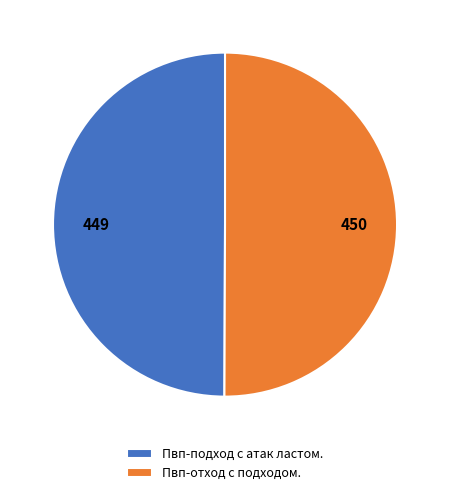

Combined, do Пвп-подход с атак ластом. and Пвп-отход с подходом. account for over 50%?

Yes